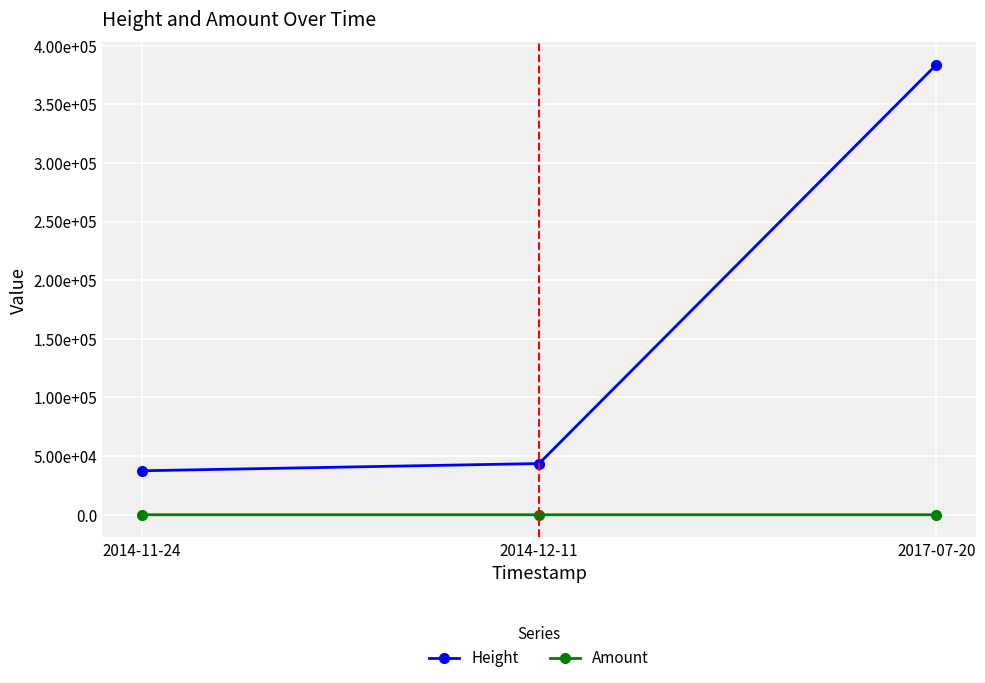

What is the total value across all series at 2014-11-24?

37512